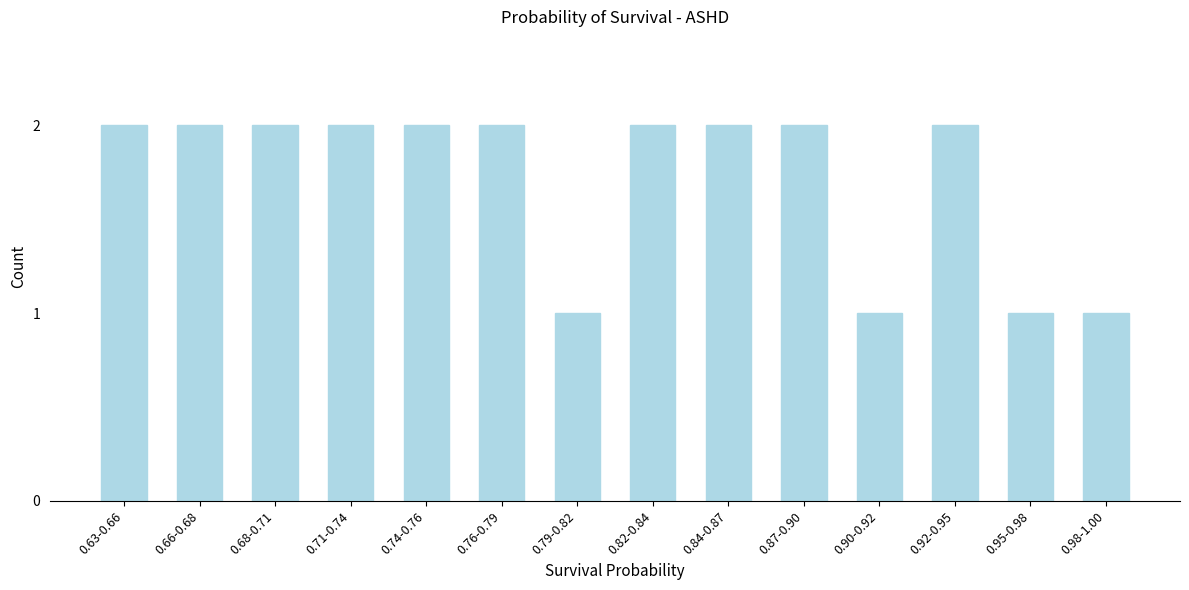

Reading left to right, extract all data points from this chart.

2	2	2	2	2	2	1	2	2	2	1	2	1	1